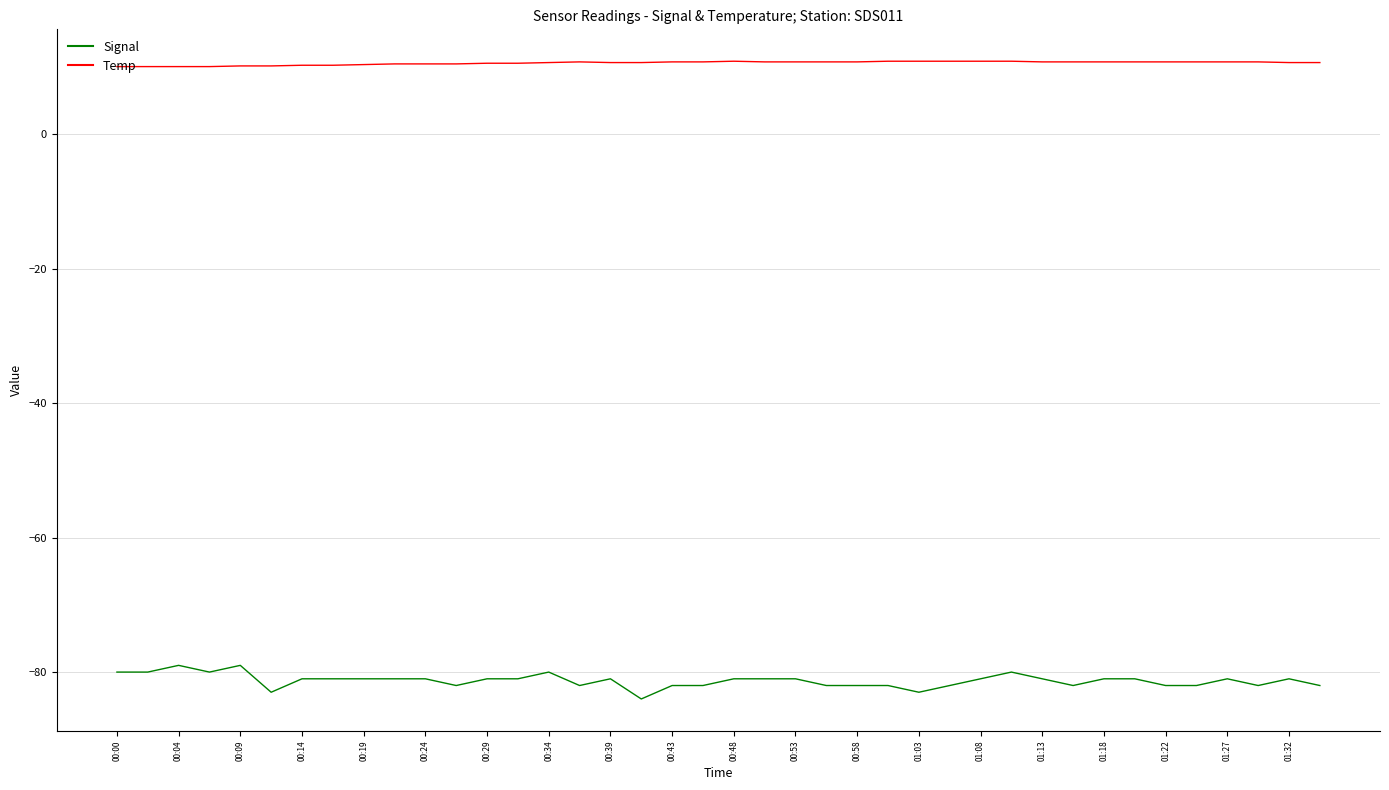

How many lines are shown in the chart?

2